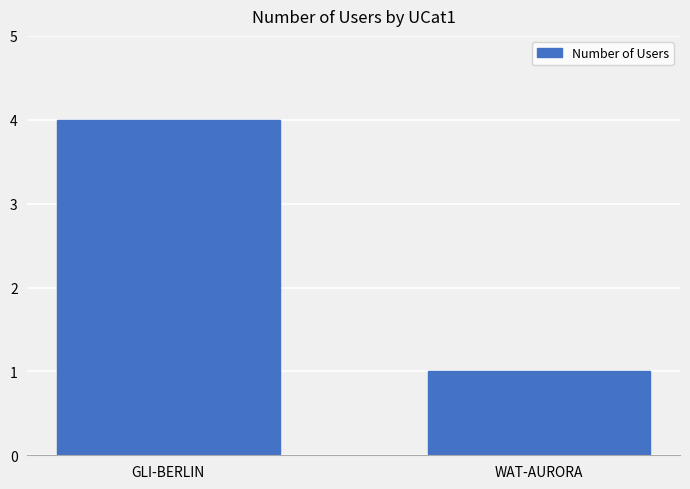

What is the difference between the maximum and minimum values?

3